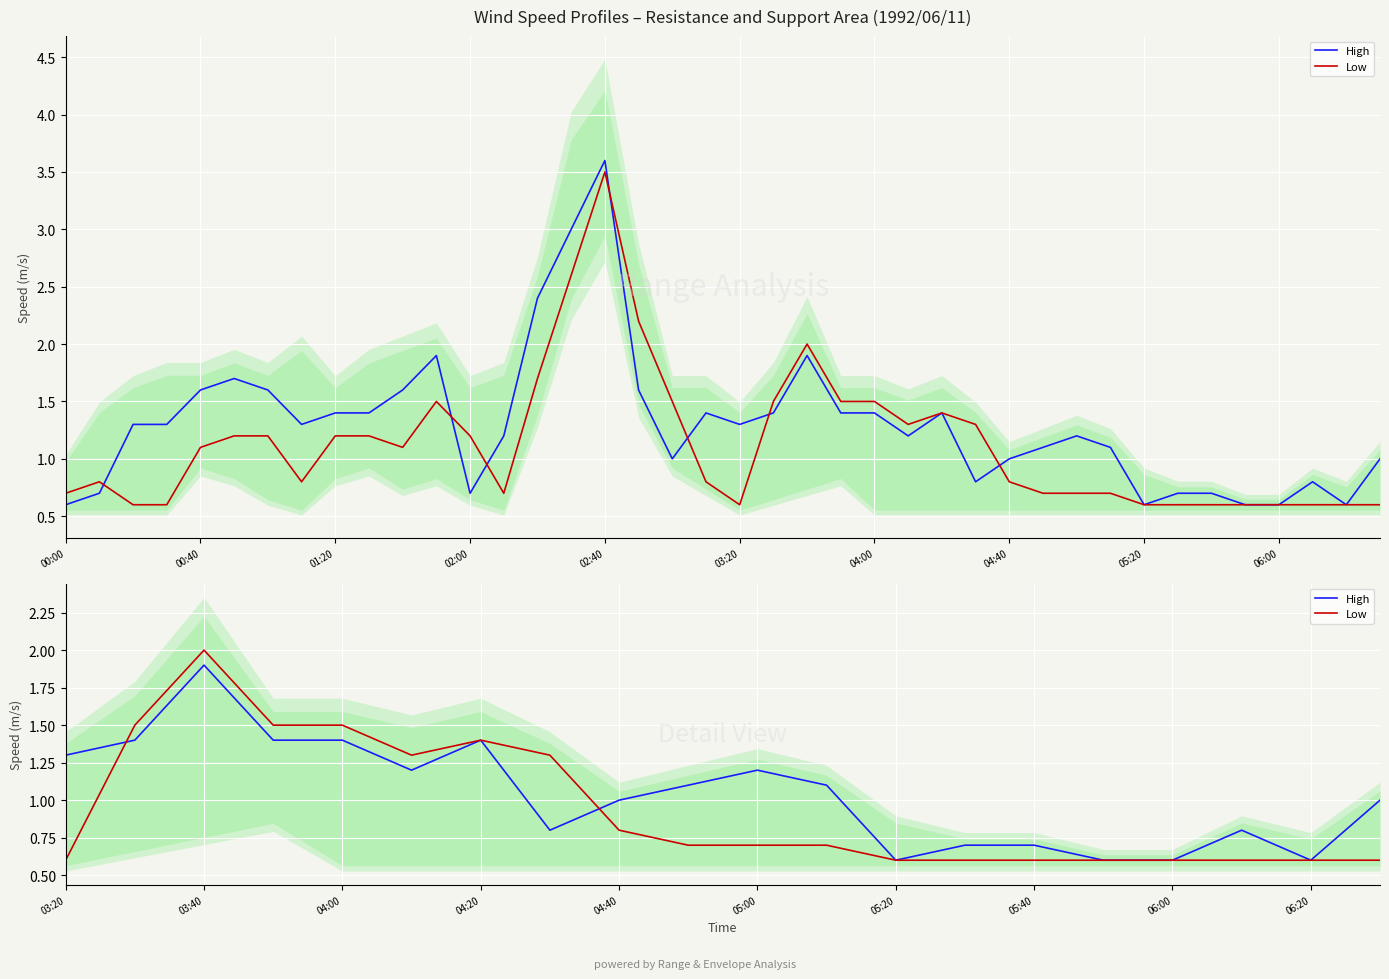

Does the chart display data point markers on the line(s)?

No